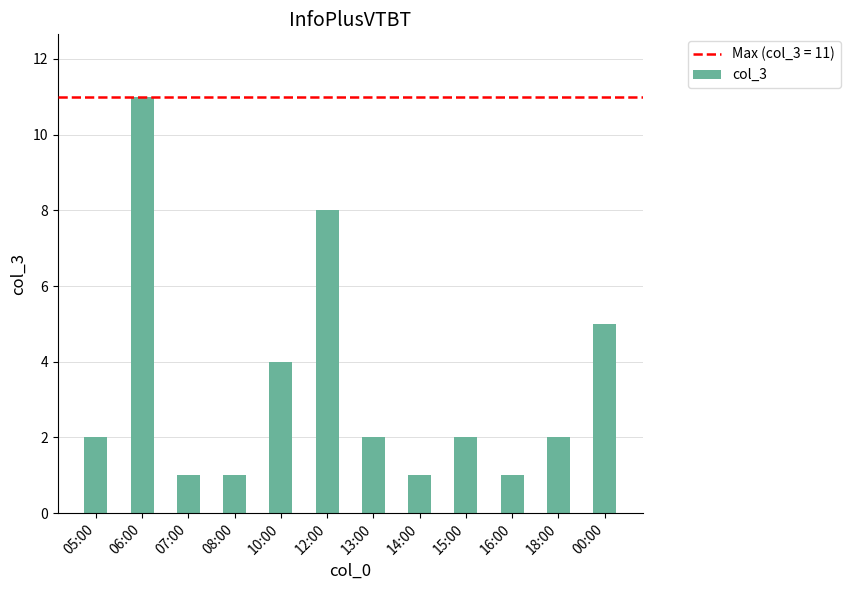

What is the change in value from 10:00 to 12:00?

+4